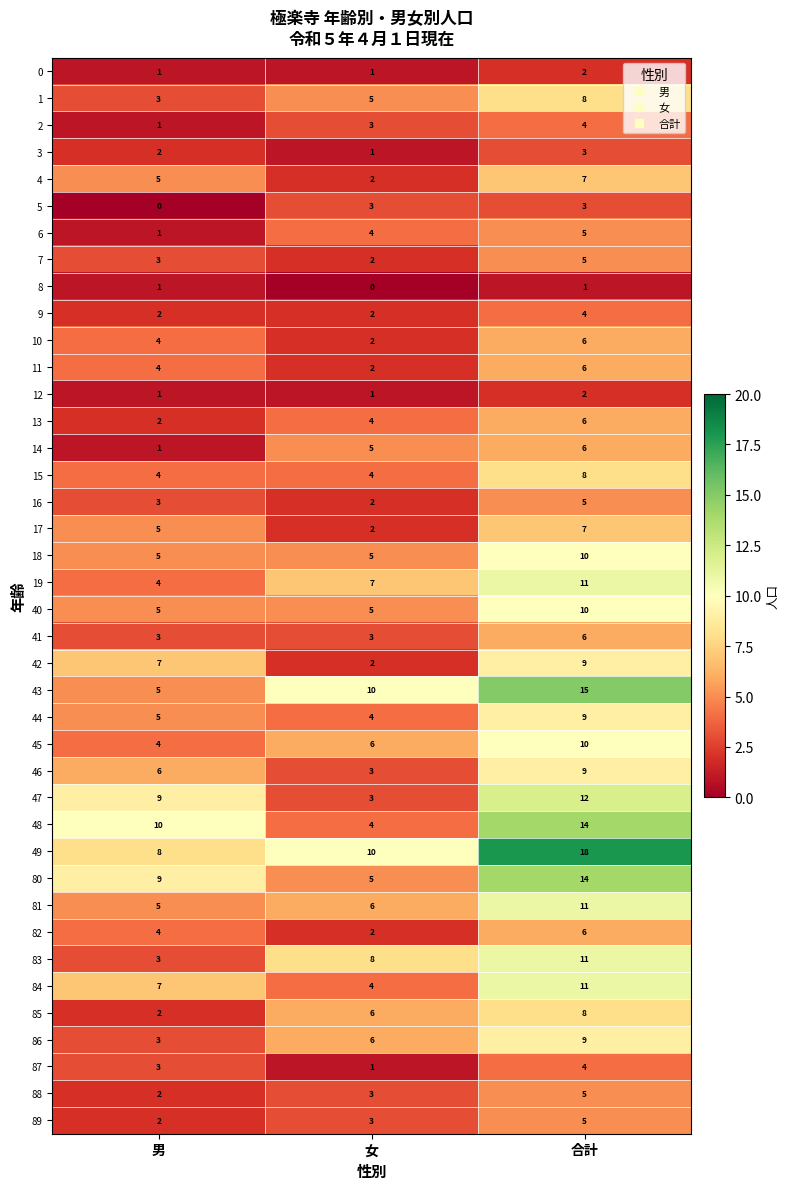

What is the sum of the 11 values at 男 and 女?

6